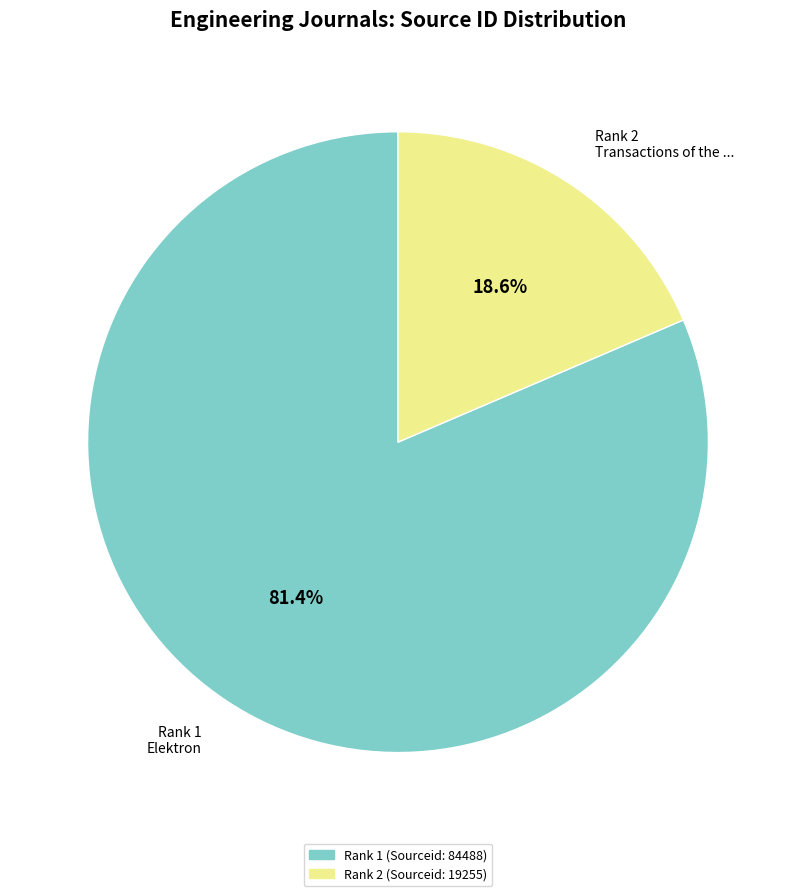

To the nearest percent, what is the difference between the largest and smallest slice percentages?

63%